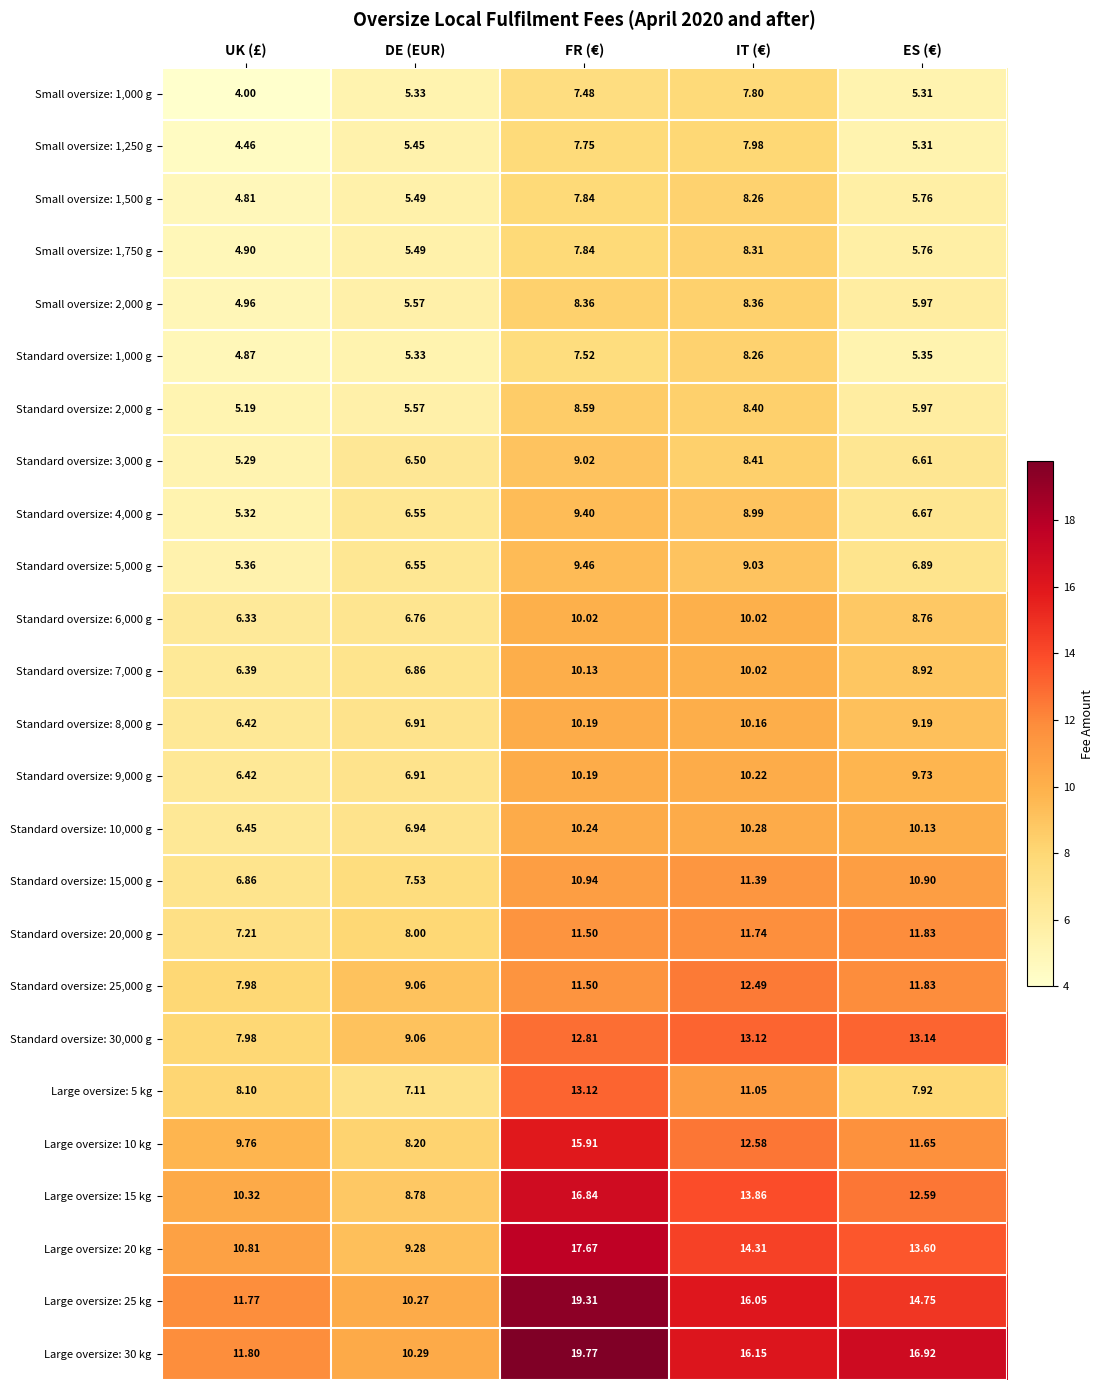

At which category does the chart reach its minimum across all series?

UK (£)